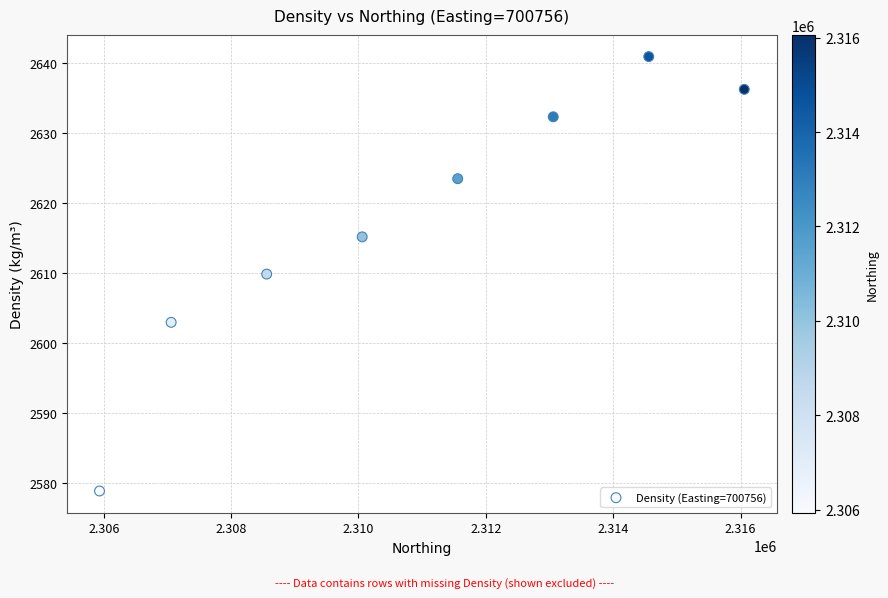

What Y value in the scatter plot is closest to 2609?

2609.8